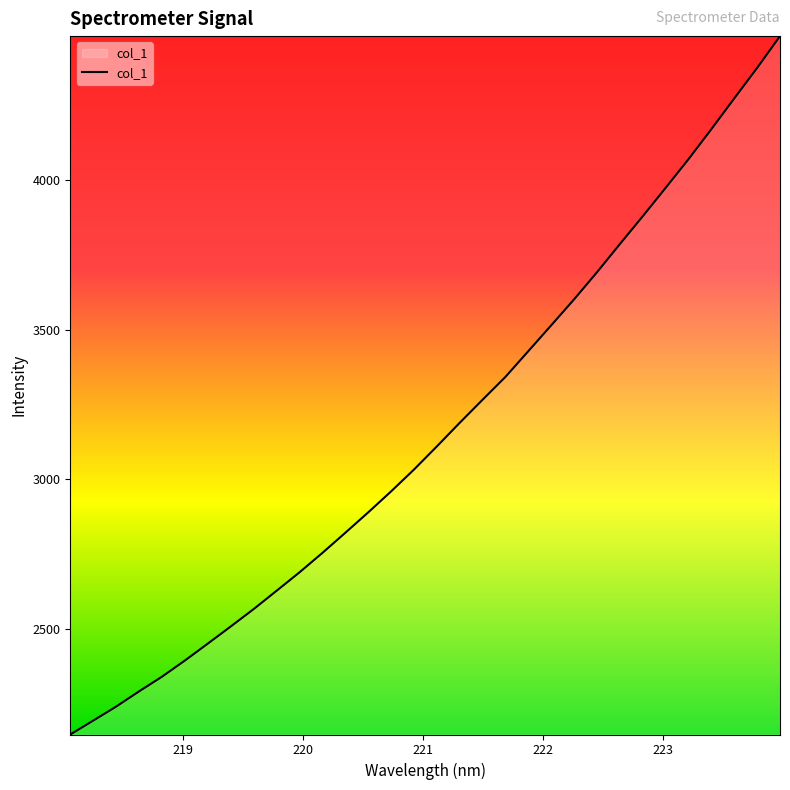

How many lines are shown in the chart?

1